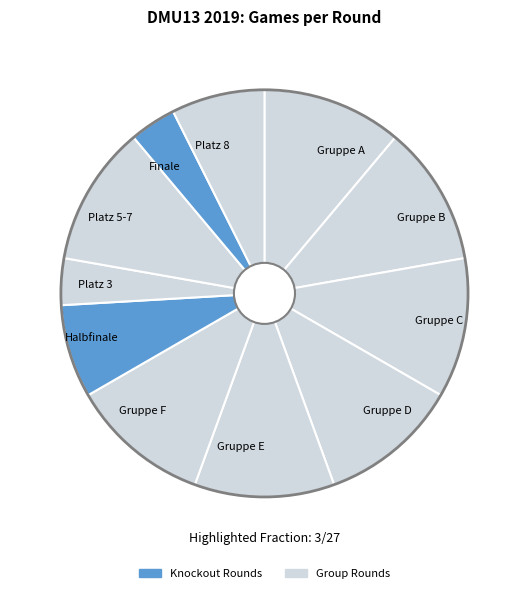

Does any single category account for the majority?

No